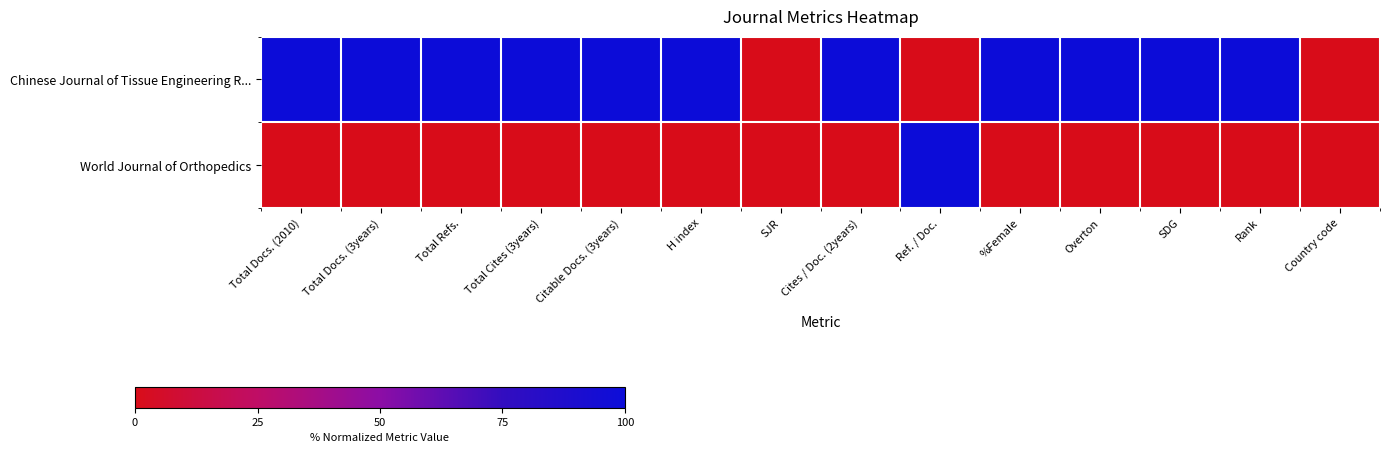

Reading right to left, what are all the values shown in this chart?

Chinese Journal of Tissue Engineering R...: Country code=0	Rank=100	SDG=100	Overton=100	%Female=100	Ref. / Doc.=0	Cites / Doc. (2years)=100	SJR=0	H index=100	Citable Docs. (3years)=100	Total Cites (3years)=100	Total Refs.=100	Total Docs. (3years)=100	Total Docs. (2010)=100
World Journal of Orthopedics: Country code=0	Rank=0	SDG=0	Overton=0	%Female=0	Ref. / Doc.=100	Cites / Doc. (2years)=0	SJR=0	H index=0	Citable Docs. (3years)=0	Total Cites (3years)=0	Total Refs.=0	Total Docs. (3years)=0	Total Docs. (2010)=0